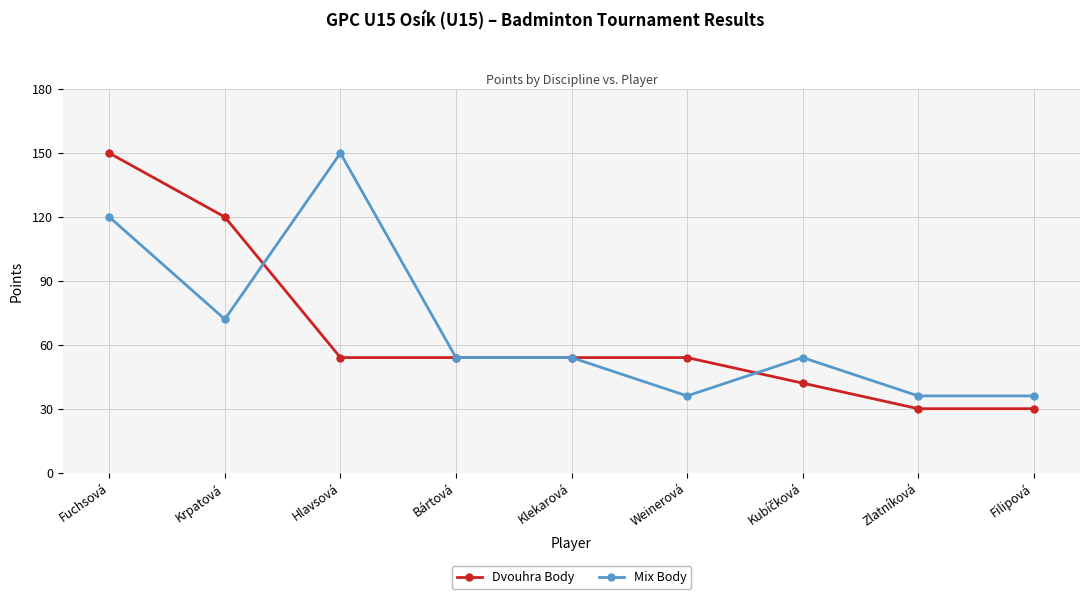

Where is Dvouhra Body nearest to the value 90?

Krpatová